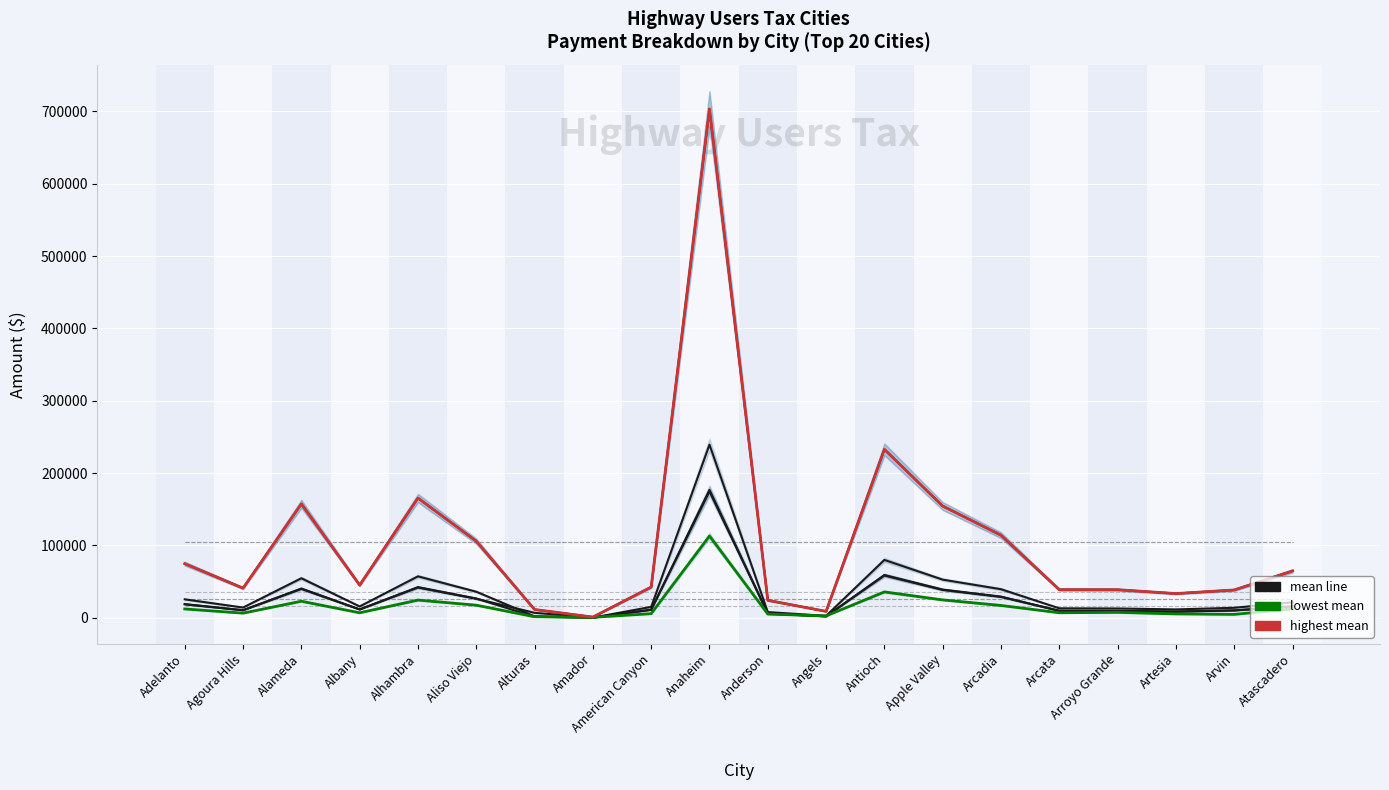

Which has a higher value, Amador or Arvin?

Arvin